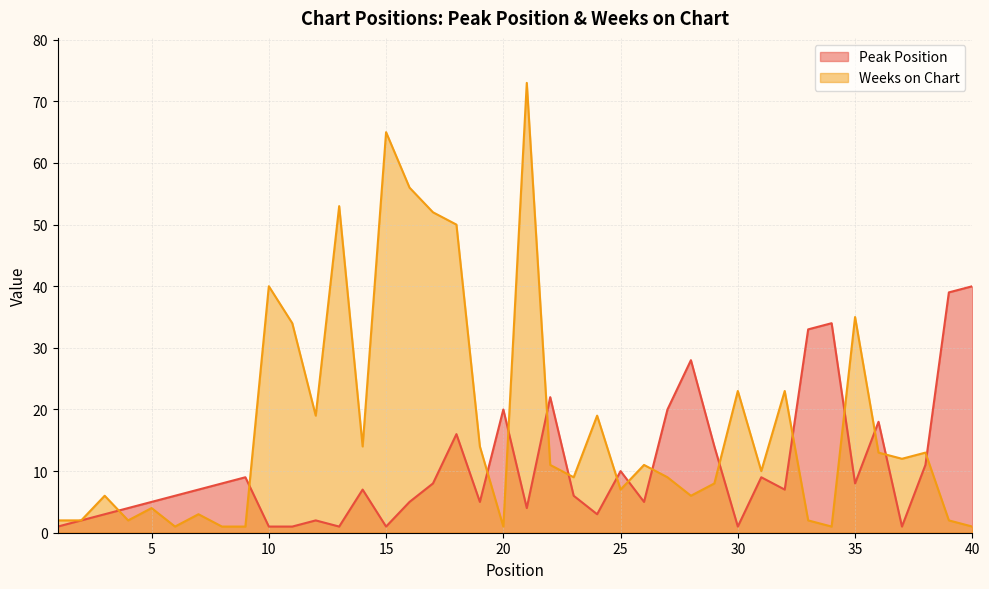

What is the value of the Weeks on Chart point at the 12th from the left?

19